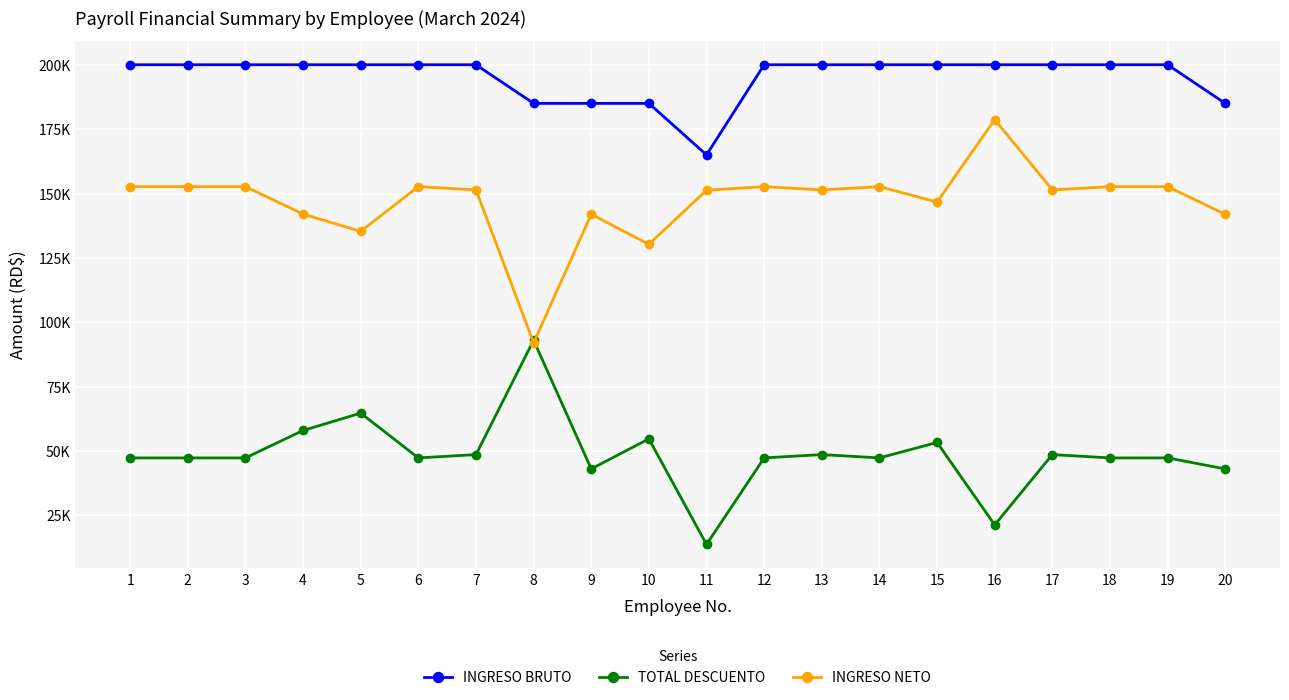

True or false: INGRESO NETO and INGRESO BRUTO intersect in this chart.

False